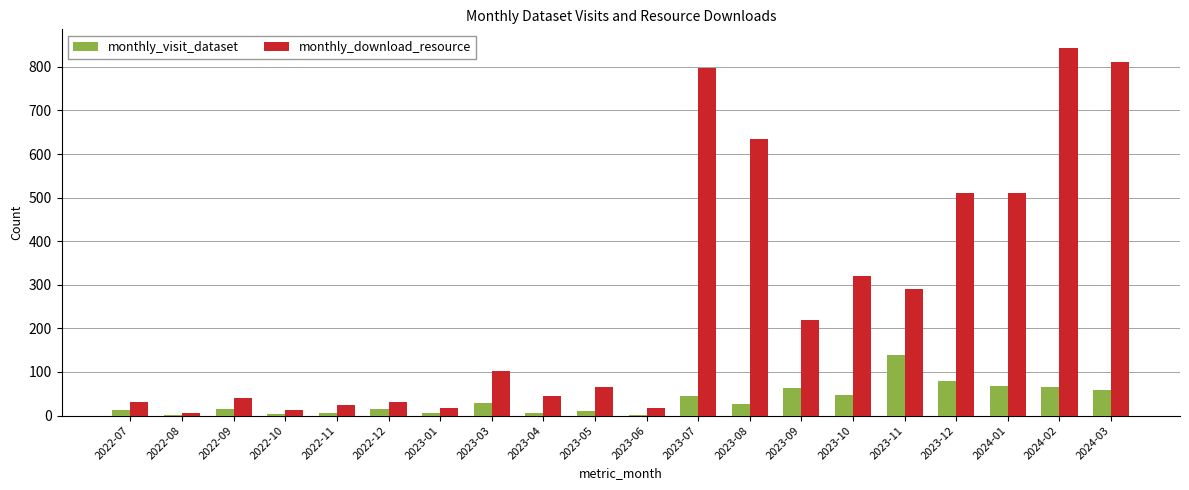

What is the sum of all monthly_visit_dataset values?

703